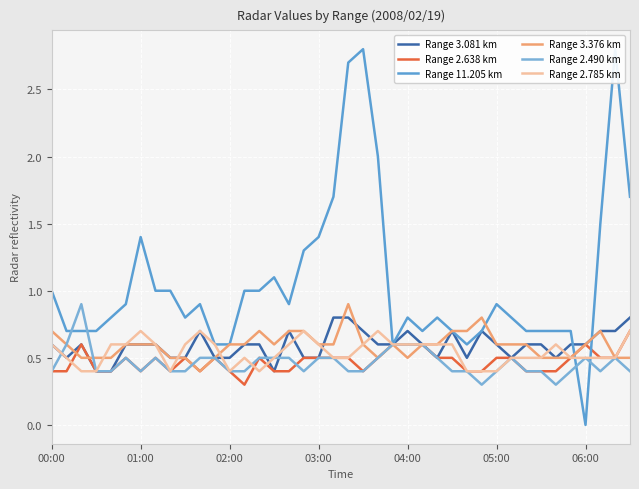

The value of Range 11.205 km at 33 is 0.7. True or false?

True